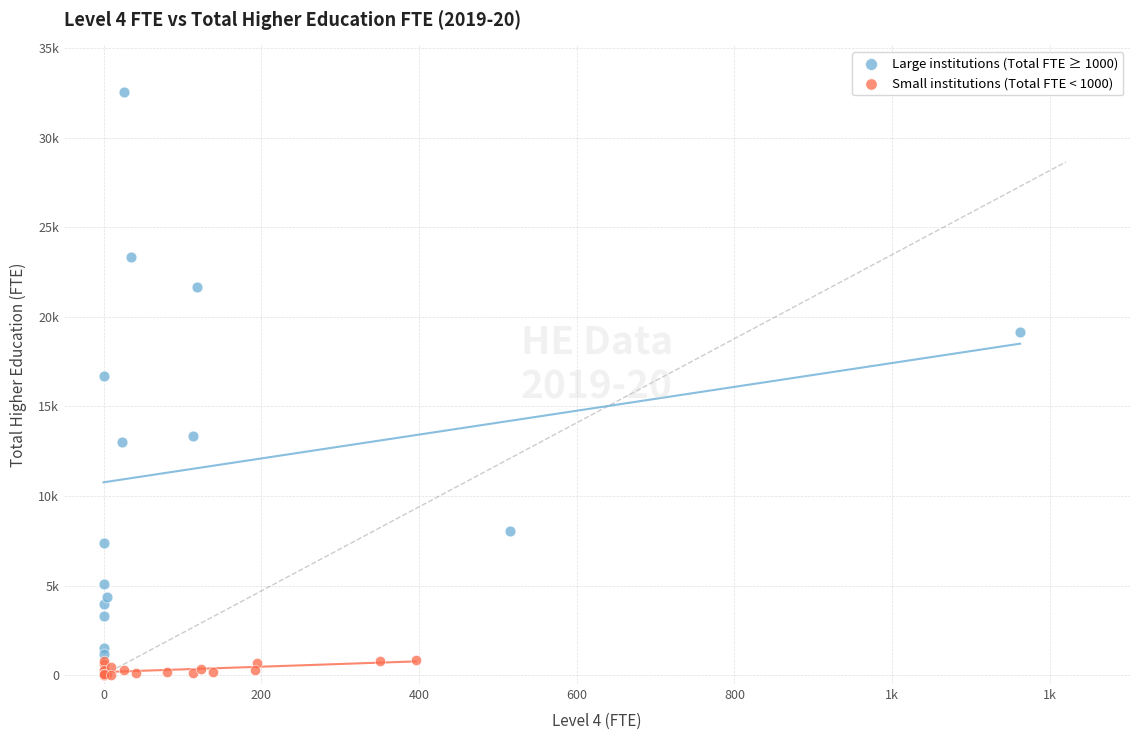

Which series has the widest spread of Y values?

Large institutions (Total FTE ≥ 1000)